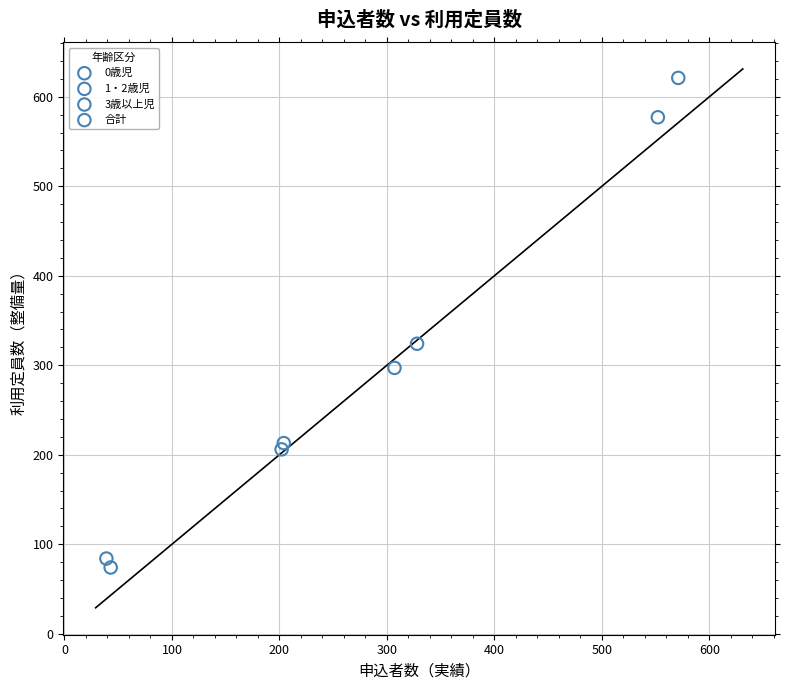

What are all the series names shown in the legend?

0歳児, 1・2歳児, 3歳以上児, 合計